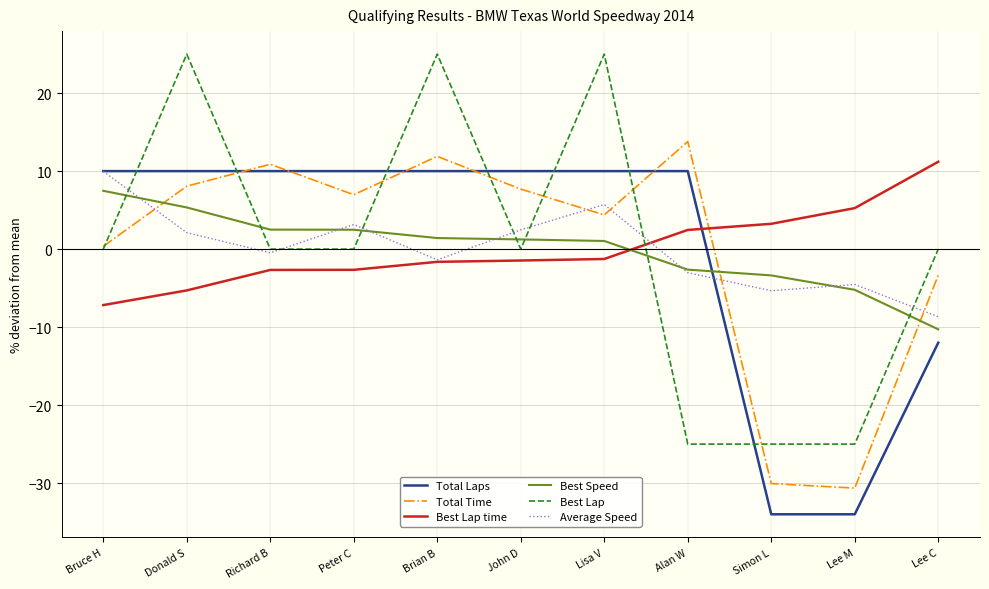

After their last crossing, which series has the higher values: Best Speed or Total Time?

Total Time